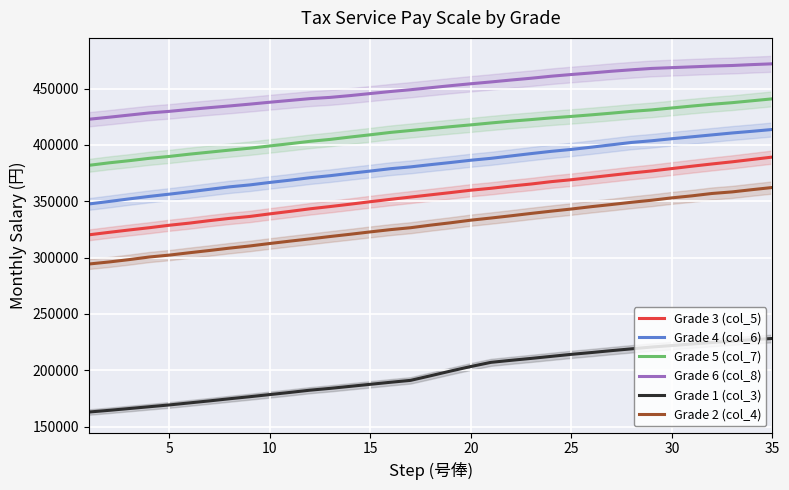

The Grade 4 (col_6) series shows 119017 at 20. True or false?

False